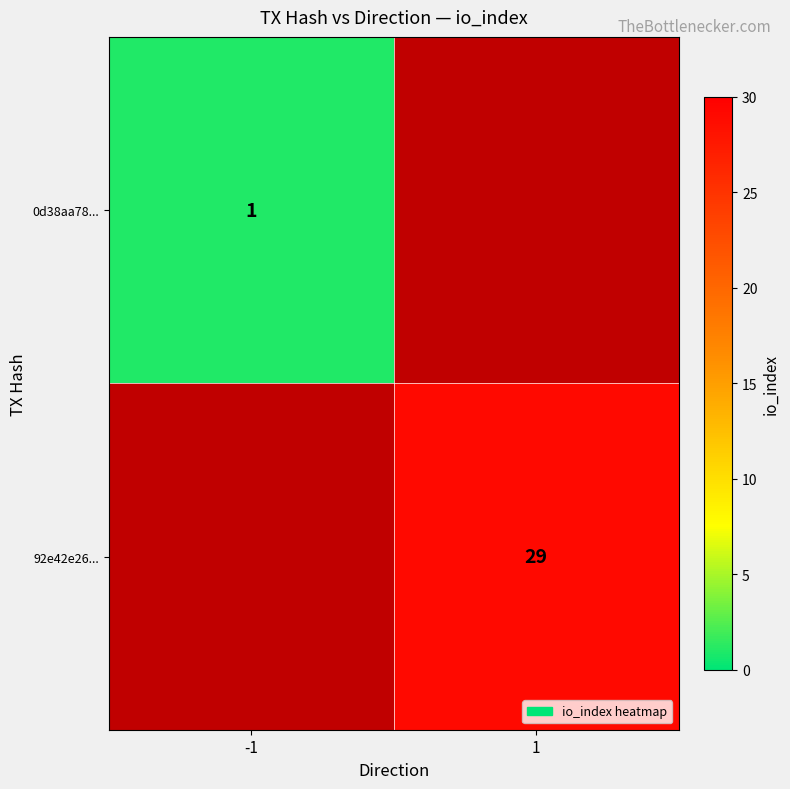

Which has a higher value, 1 or -1?

-1